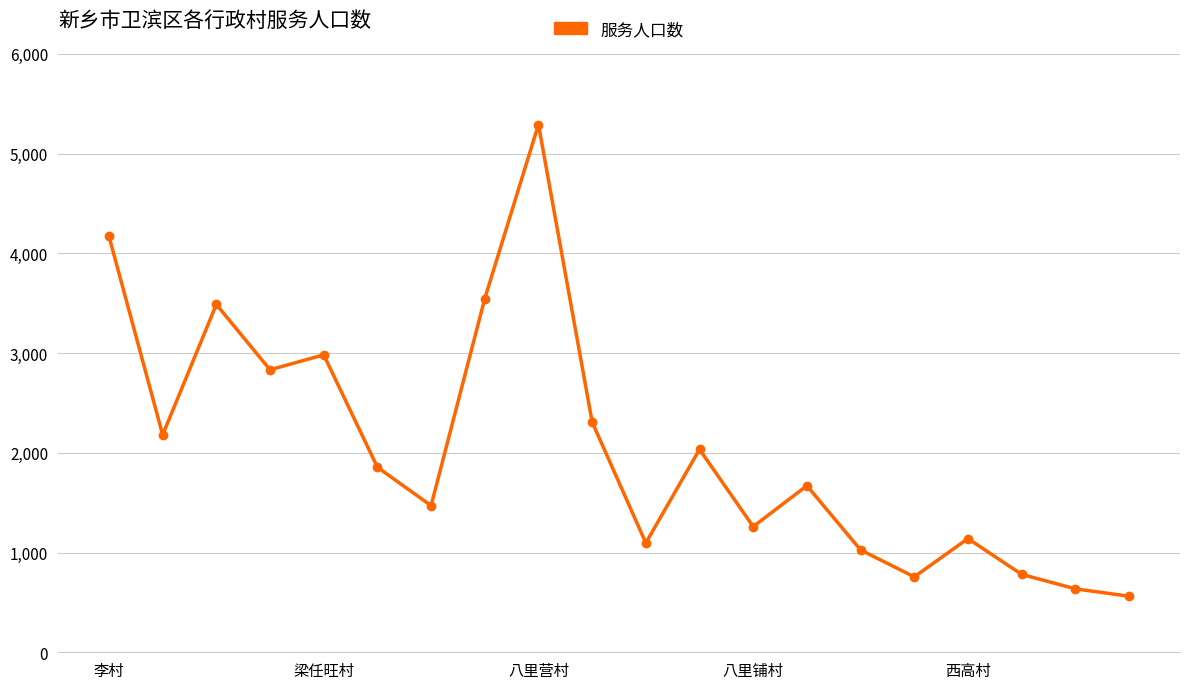

What is the greatest value displayed?

5291